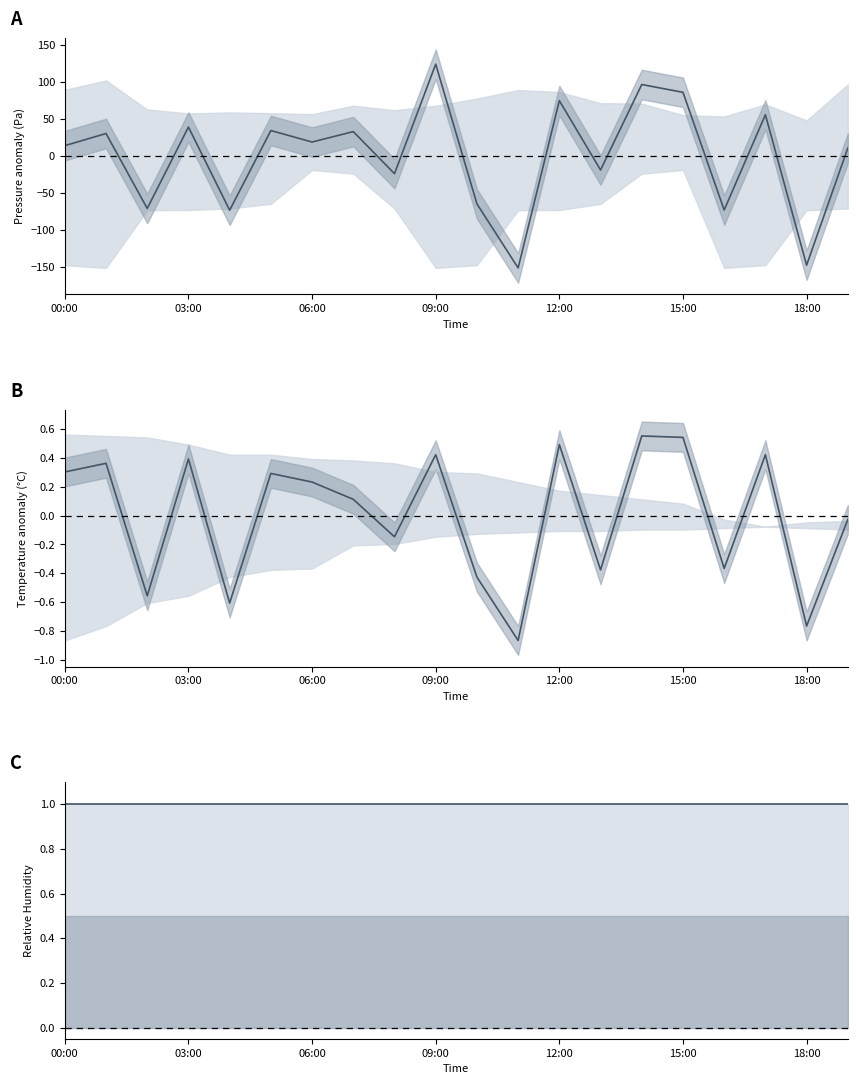

The value of pressure at 09:00 is 186.7. True or false?

False